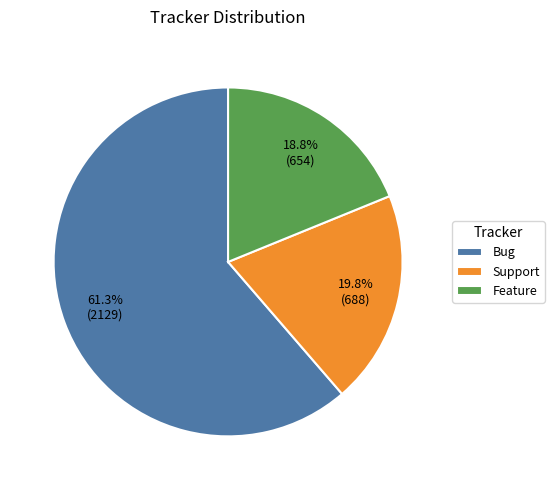

To the nearest percent, what percentage of the pie is Bug?

61%